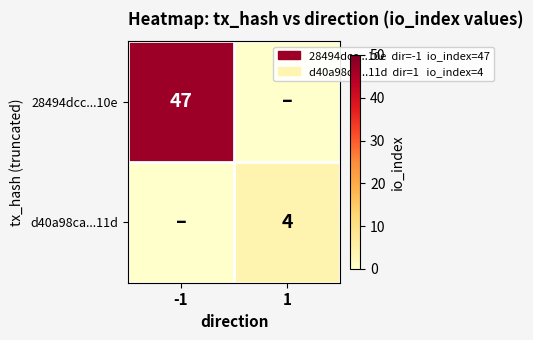

The 28494dcc...10e series shows 47 at -1. True or false?

True